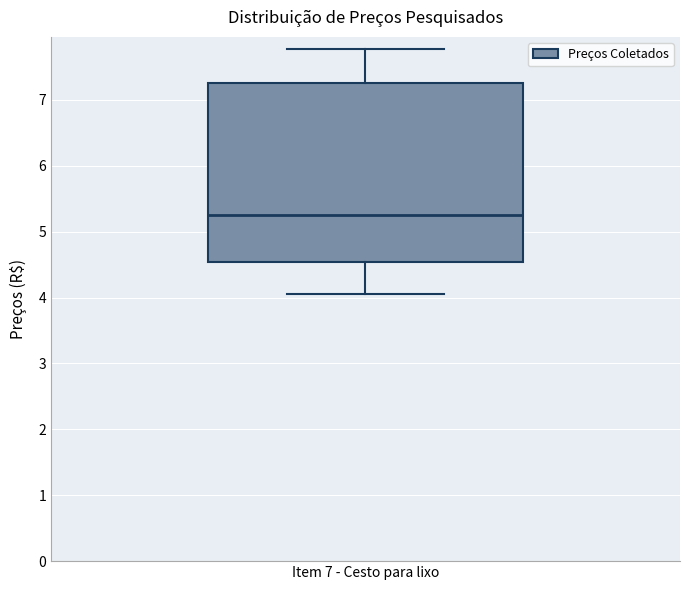

Transcribe this box plot: give where the median line is, the range the box spans, and where the two whiskers end, as read against the y-axis. The values are not printed on the chart, so give them approximately, as read against the axis.

median 5.3, box 4.5 to 7.3, whiskers 4.1 to 7.8